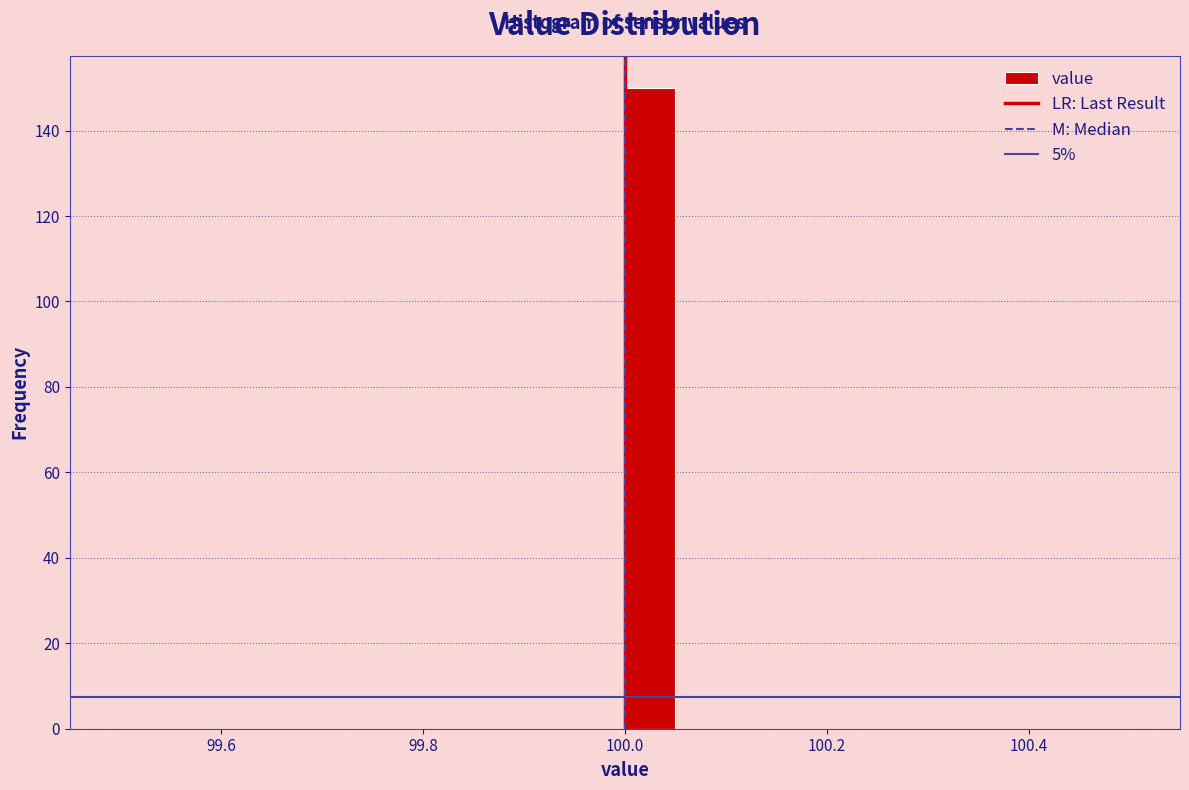

Read against the x-axis, roughly where is the centre of the tallest bar?

100.02